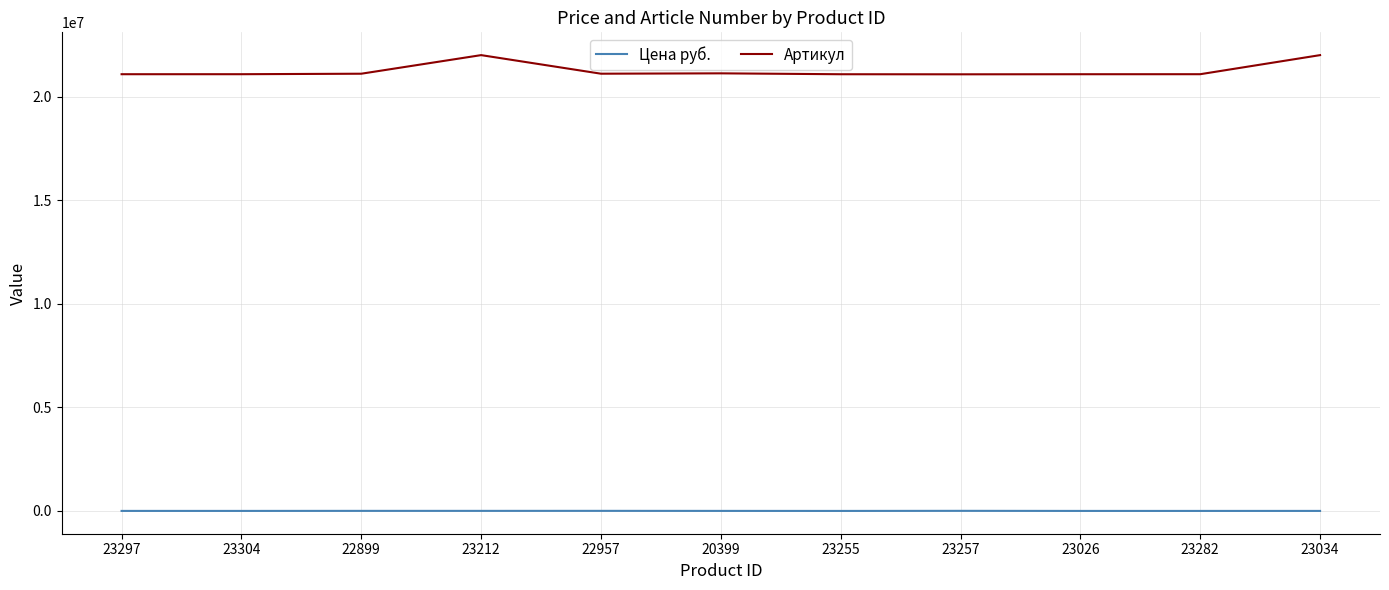

What is the lowest value of the Артикул series?

21074392